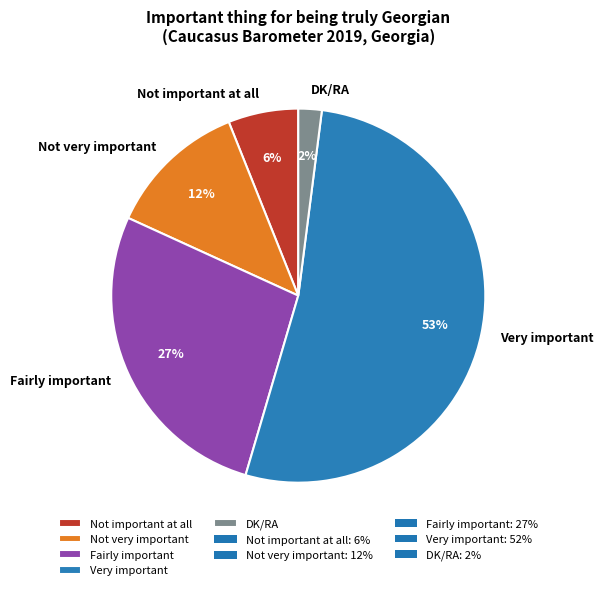

Does Fairly important account for over 50% of the chart?

No